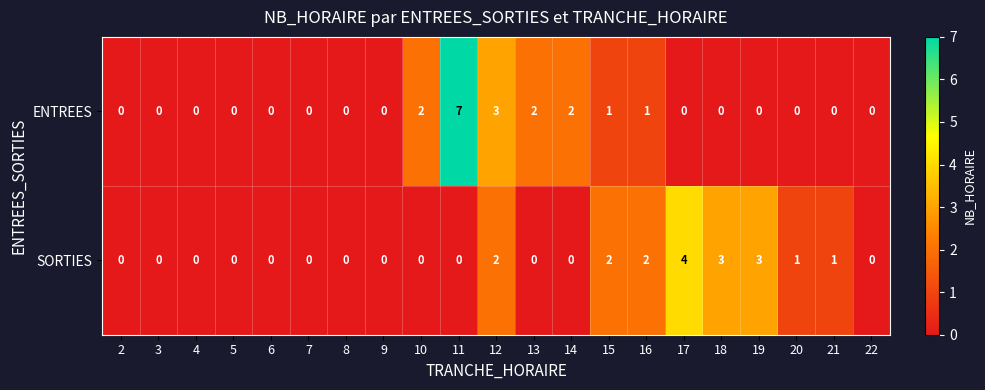

What is the maximum value shown in the chart?

7